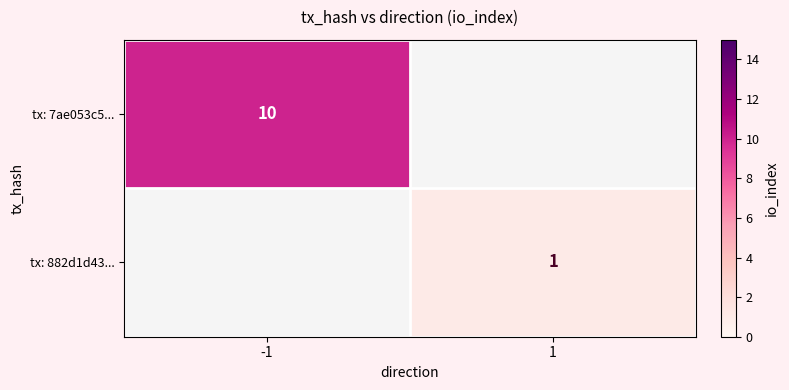

Is the value of tx: 7ae053c5... at -1 greater than the value of tx: 882d1d43... at 1?

Yes